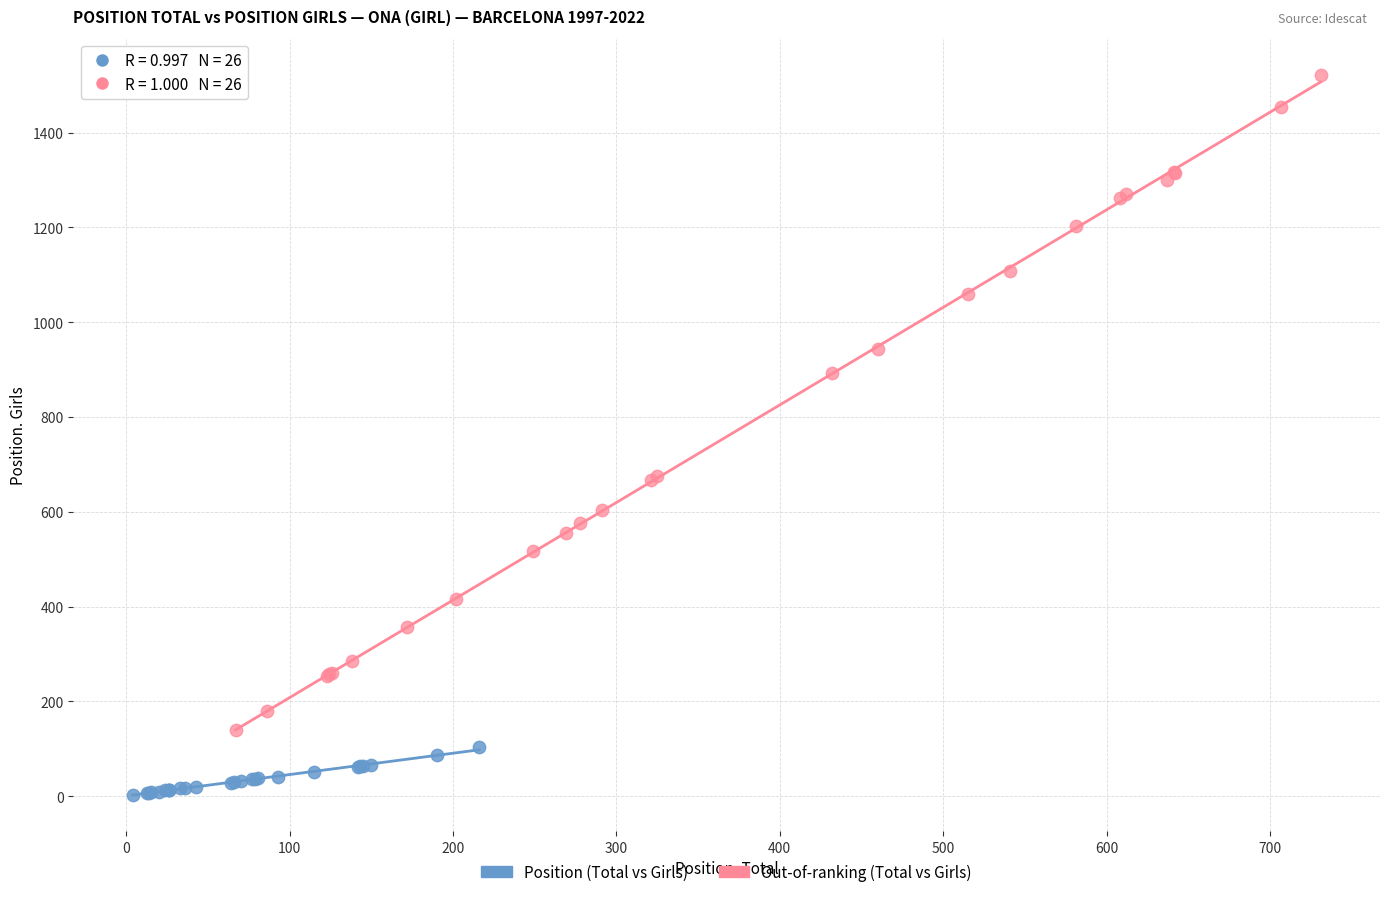

What are all the series names shown in the legend?

Position (Total vs Girls), Out-of-ranking (Total vs Girls)